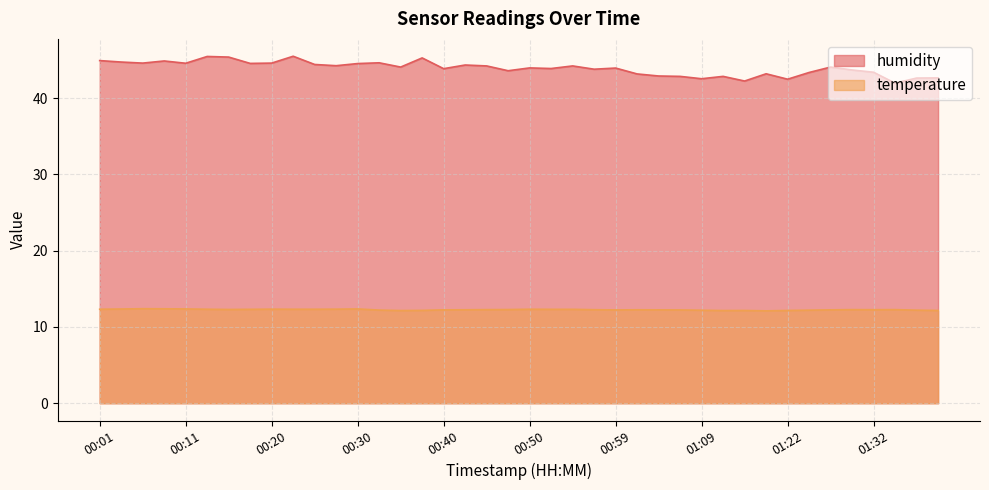

True or false: humidity and temperature cross at least once.

False